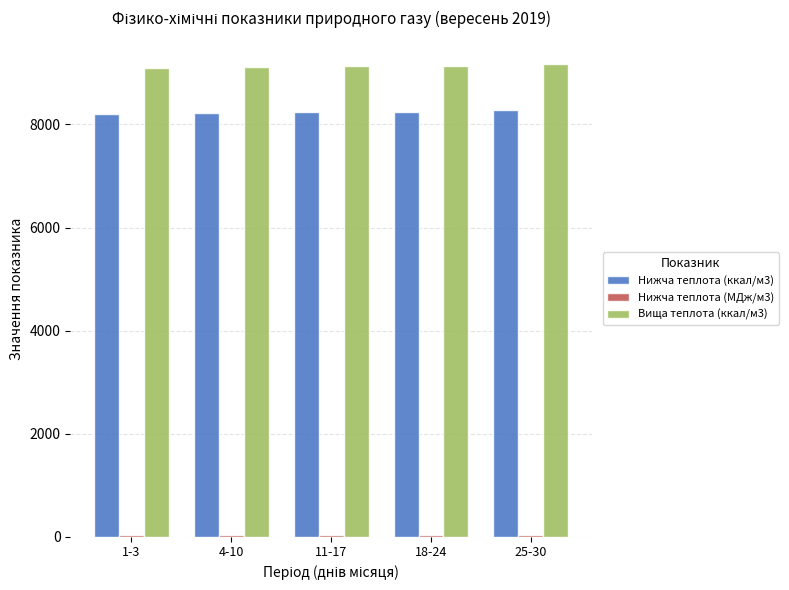

What is the label of the 2nd bar from the left?

4-10